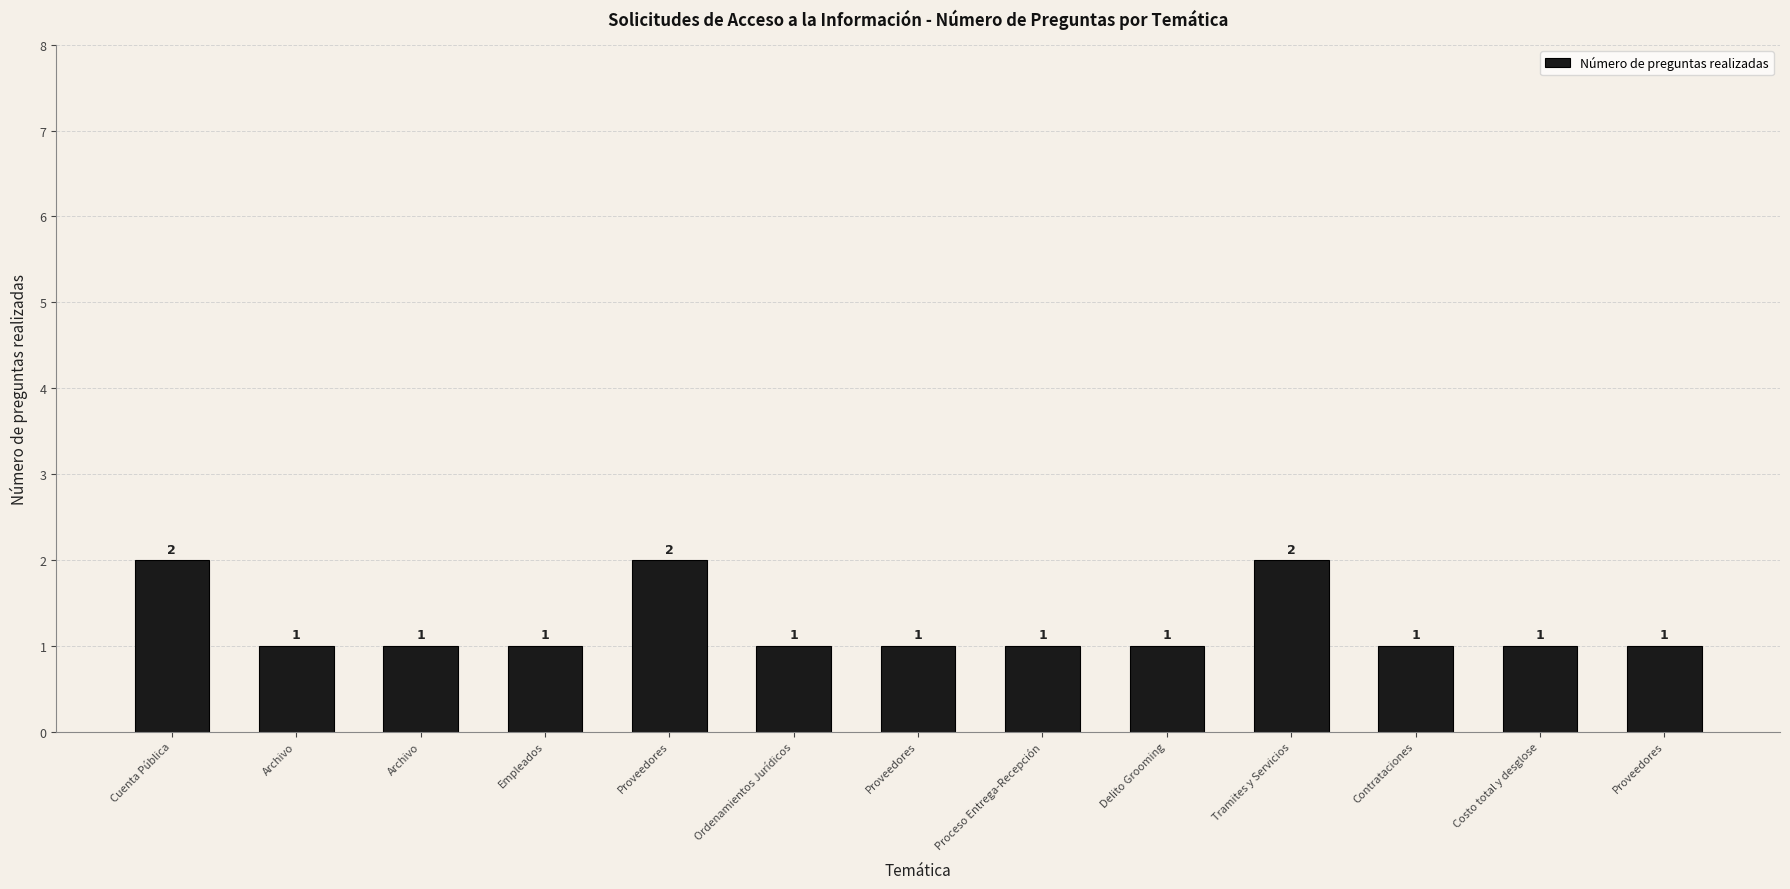

Between Empleados and Proveedores, which is larger?

Empleados